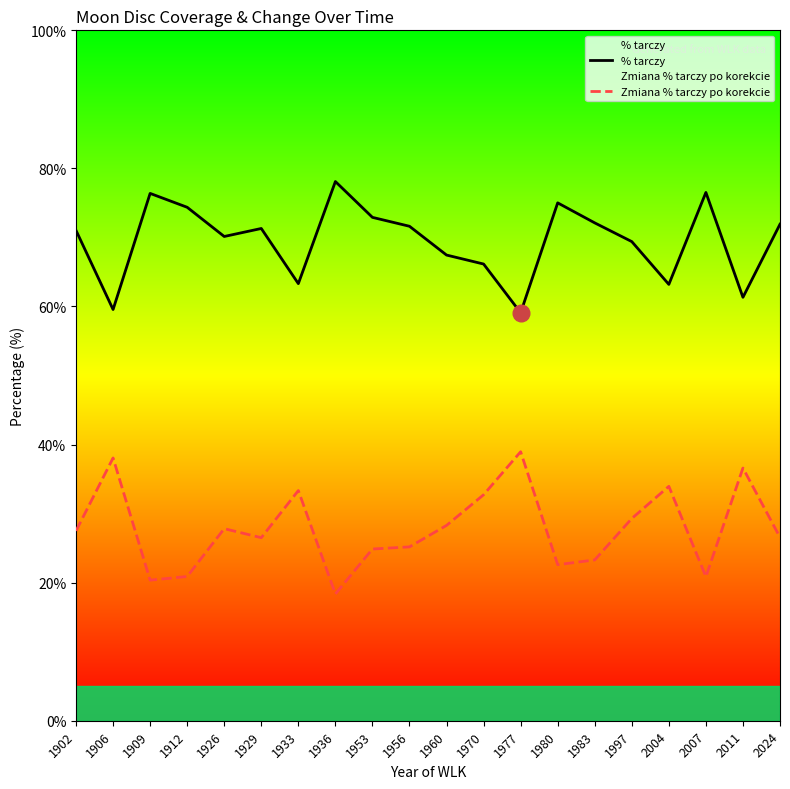

Between 1926 and 1970, which series saw the biggest shift?

Zmiana % tarczy po korekcie